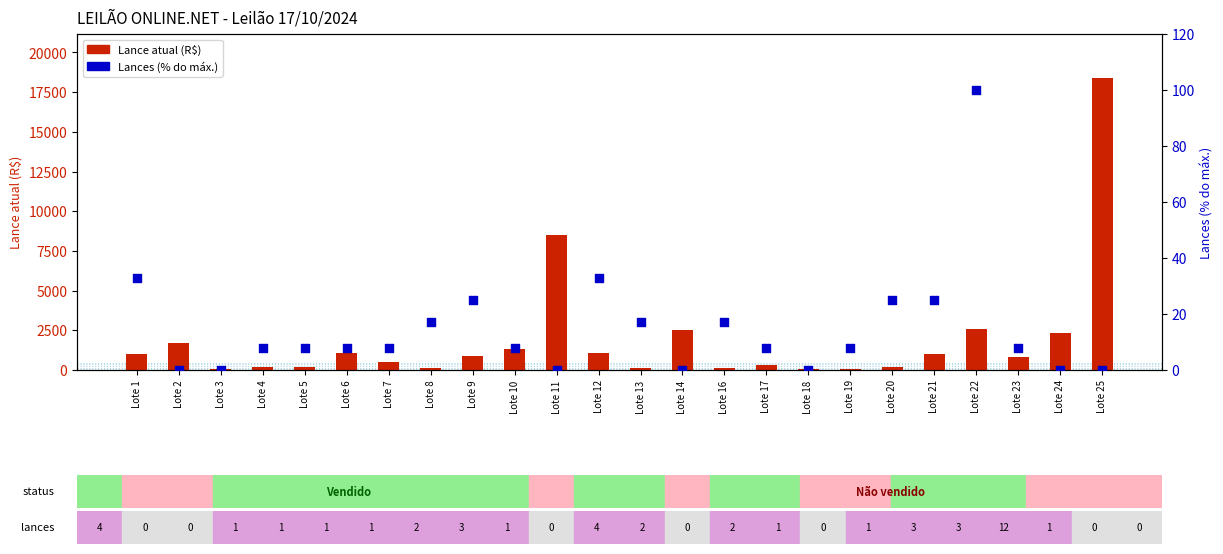

What is the total value across all series at Lote 9?

925